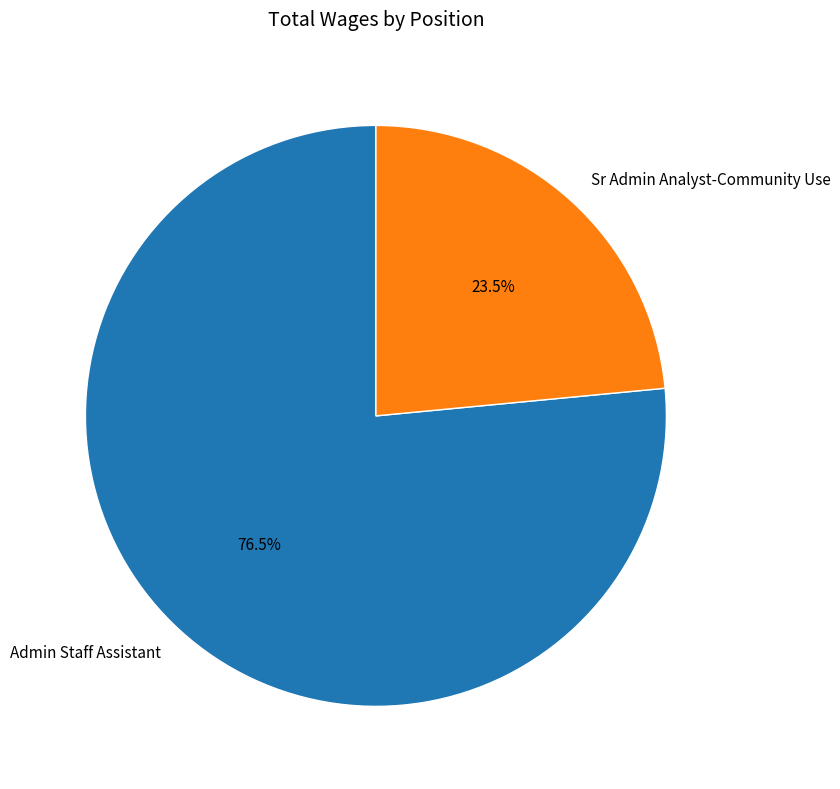

The Admin Staff Assistant slice represents 83% of the pie. True or false?

False